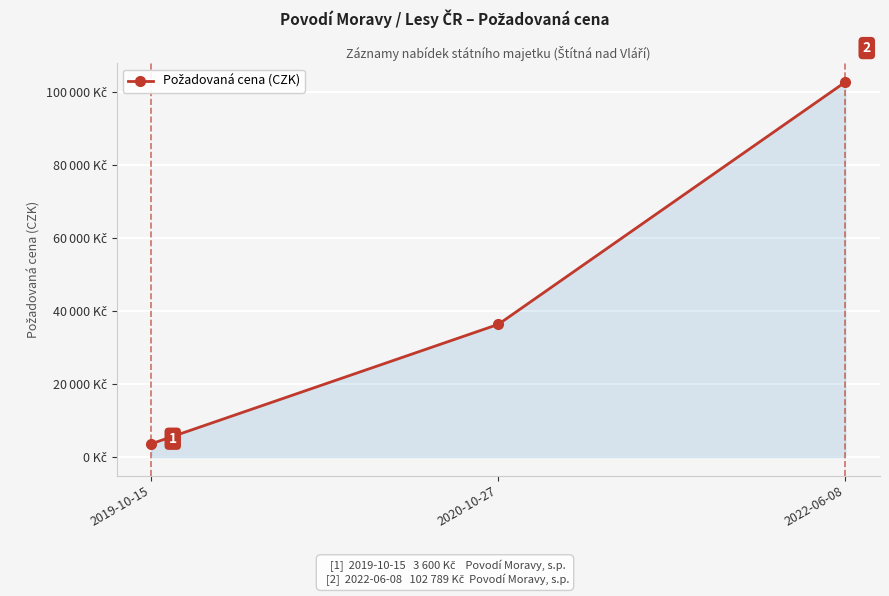

Does the chart have visible grid lines?

Yes